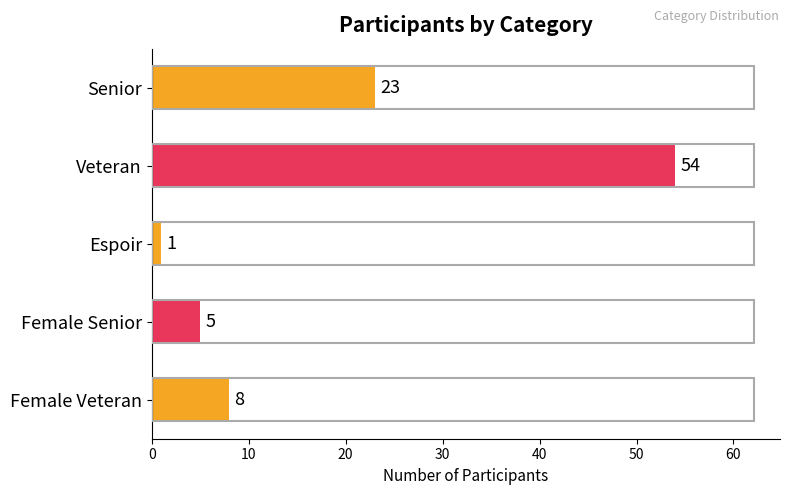

How many data points are less than 8?

2